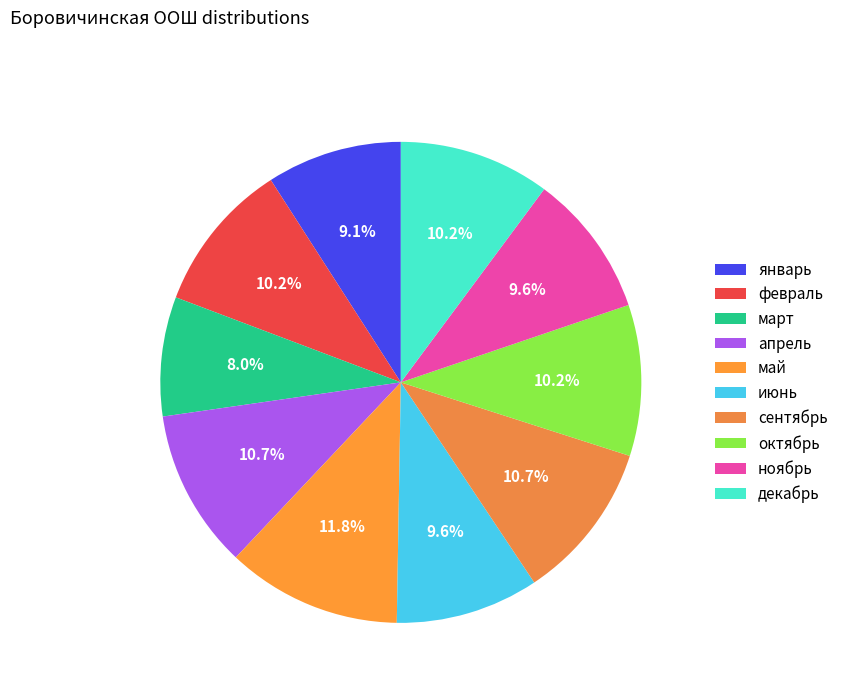

To the nearest percent, what percentage of the pie is февраль?

10%